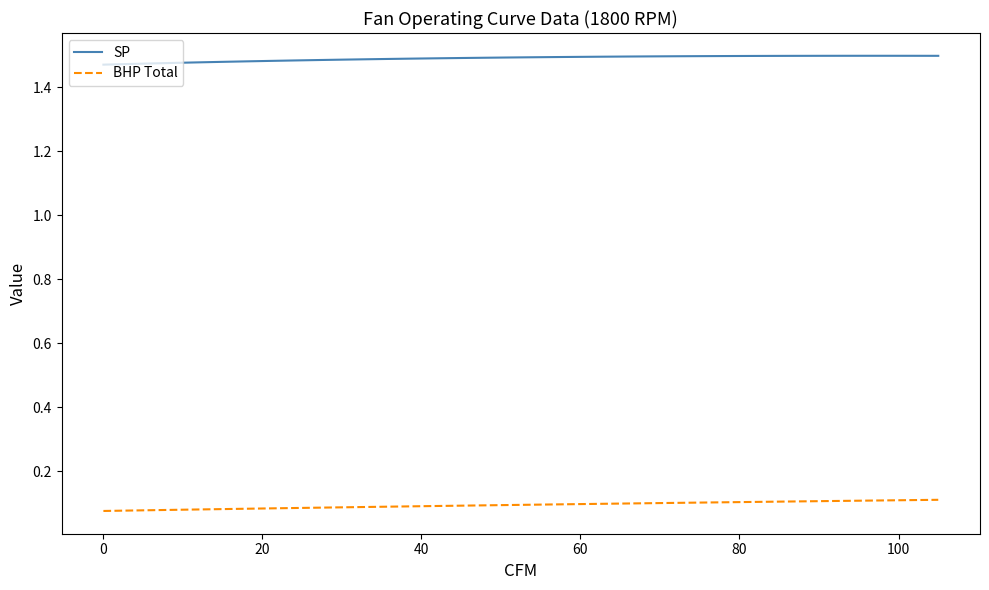

List the series in order of their overall mean, lowest first.

BHP Total, SP